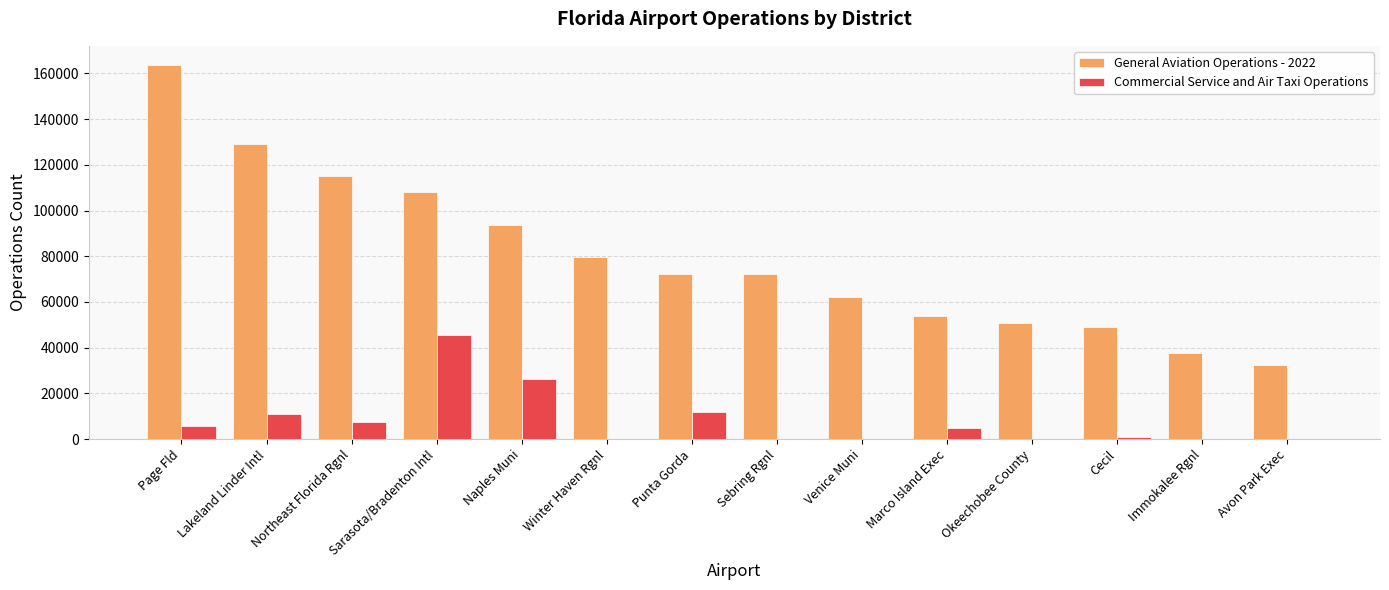

At which category is the sum across all series the highest?

Page Fld